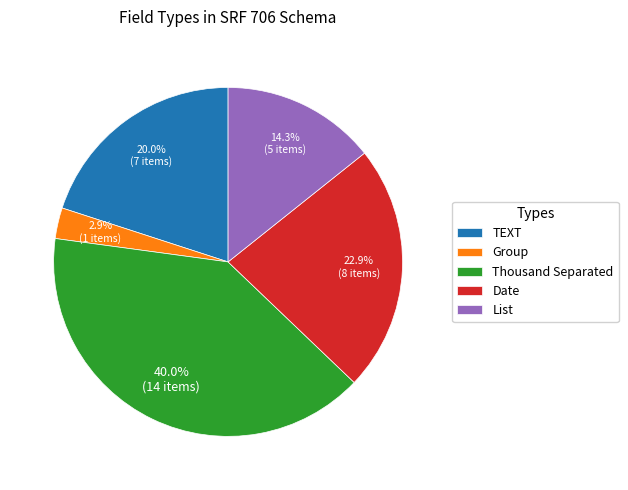

What is the ratio of the value at Date to the value at Thousand Separated?

0.6